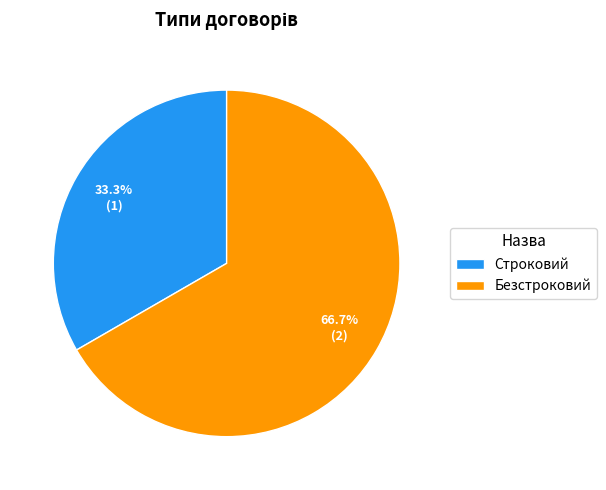

What percentage is the Безстроковий slice, to the nearest percent?

67%